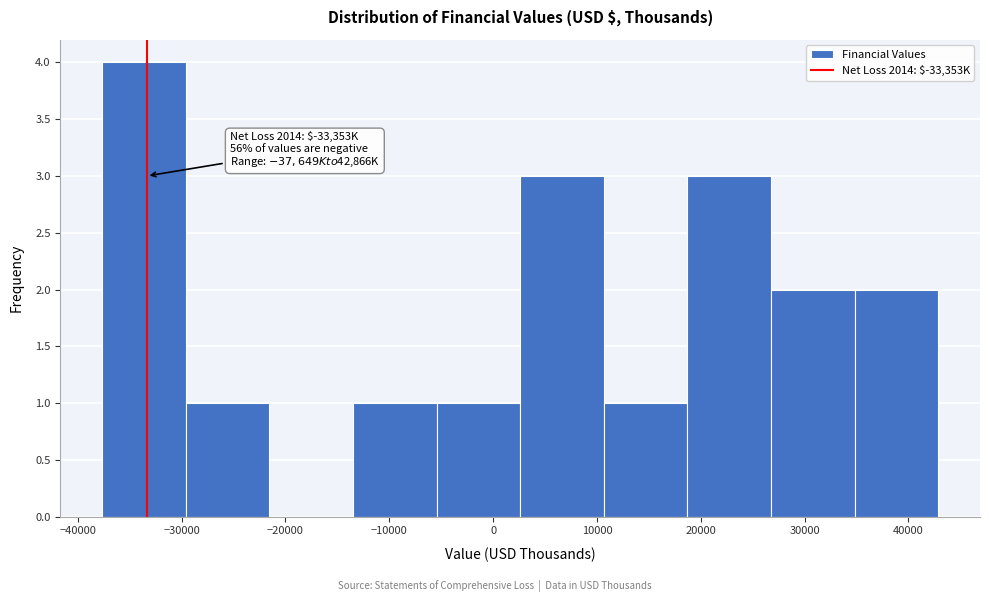

Over which range of the x-axis is the bar tallest?

-38000 to -30000